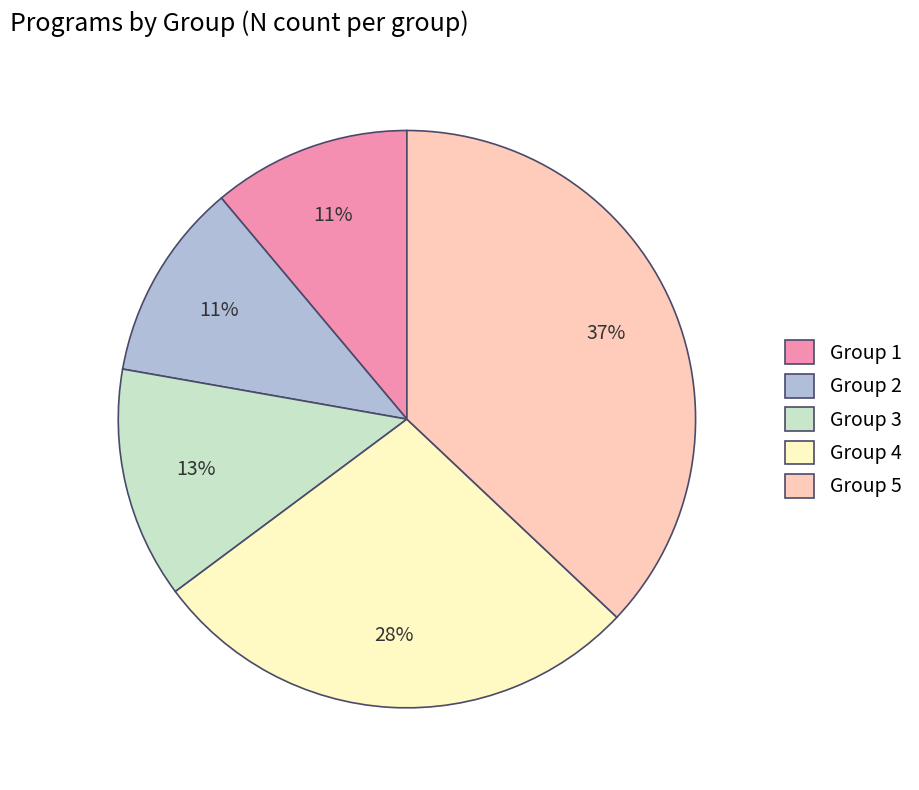

What is the largest slice in the pie chart?

Group 5